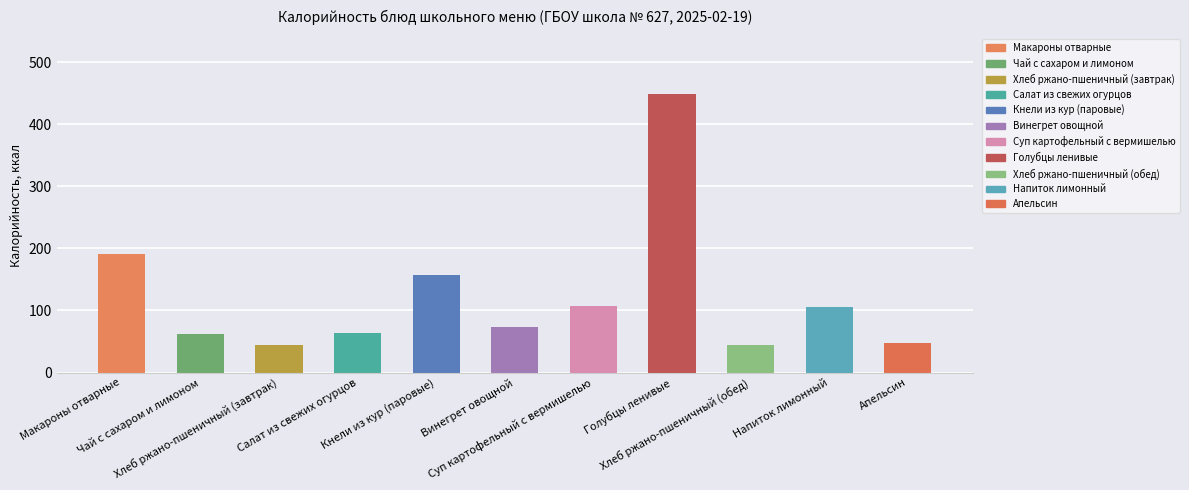

What is the smallest value displayed?

45